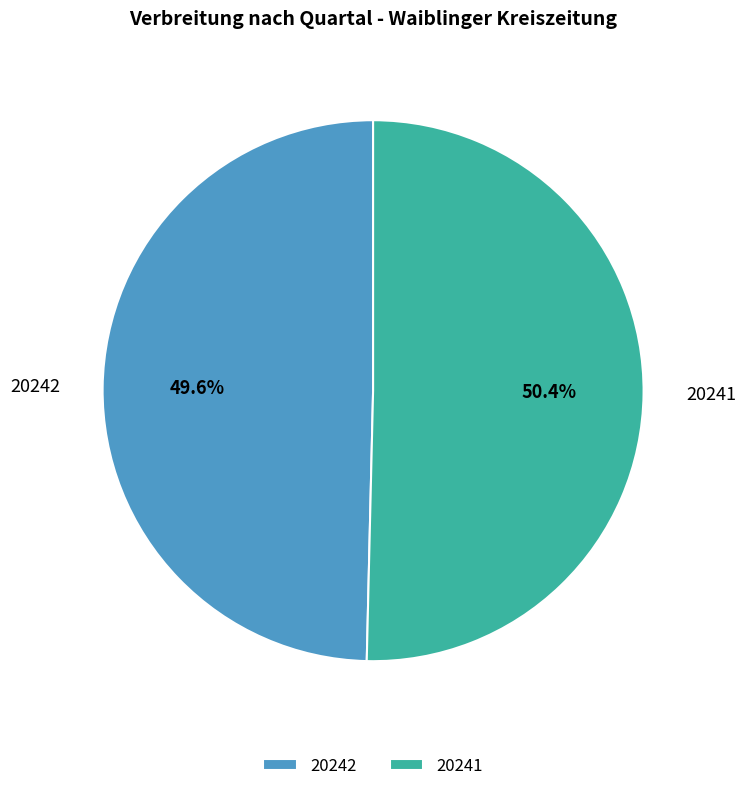

To the nearest percent, what percentage of the pie is 20242?

50%